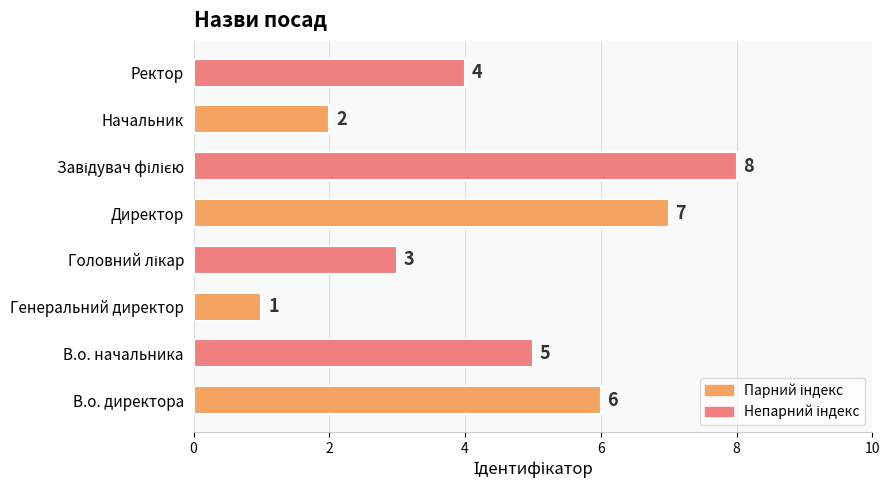

How many series are shown in this chart?

1